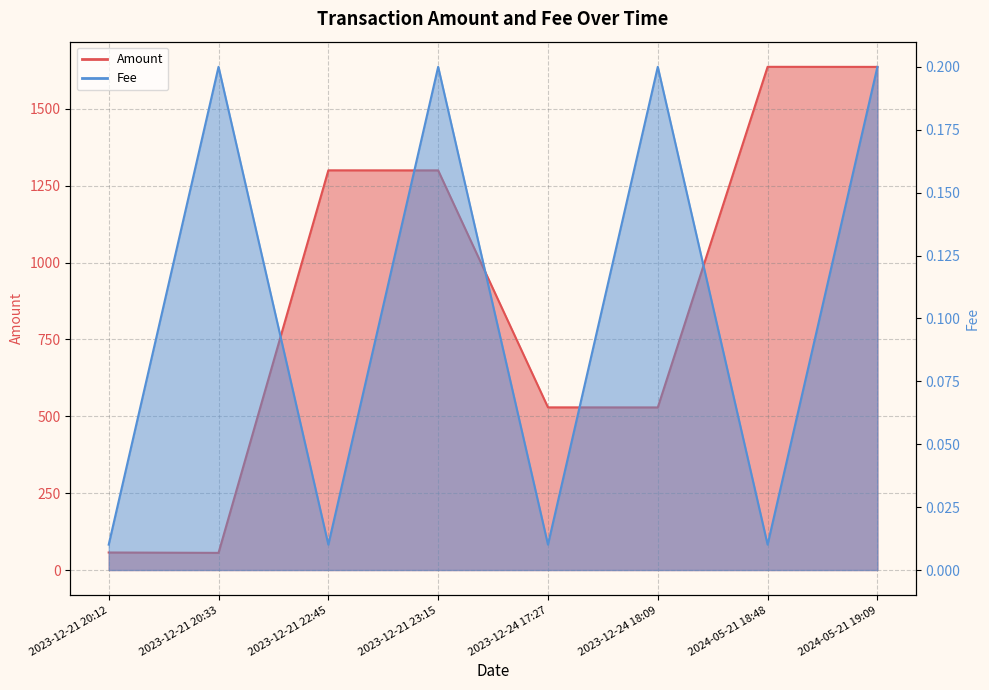

Rank the categories by Fee value from lowest to highest.

2023-12-21 20:12, 2023-12-21 22:45, 2023-12-24 17:27, 2024-05-21 18:48, 2023-12-21 20:33, 2023-12-21 23:15, 2023-12-24 18:09, 2024-05-21 19:09